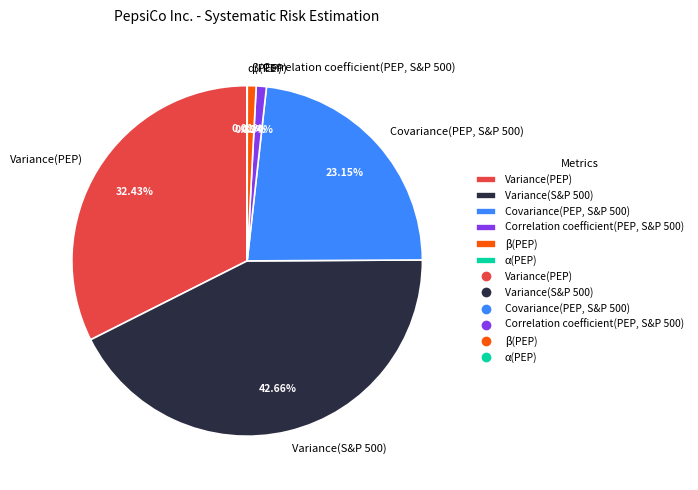

To the nearest percent, what is the difference between the Covariance(PEP, S&P 500) and Variance(S&P 500) slice percentages?

20%